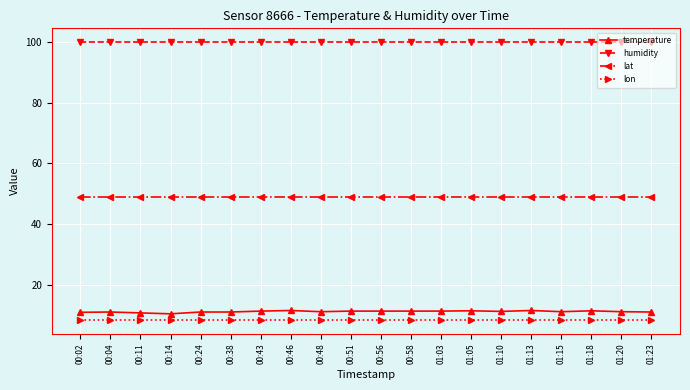

Which series has the largest range (max minus min)?

temperature